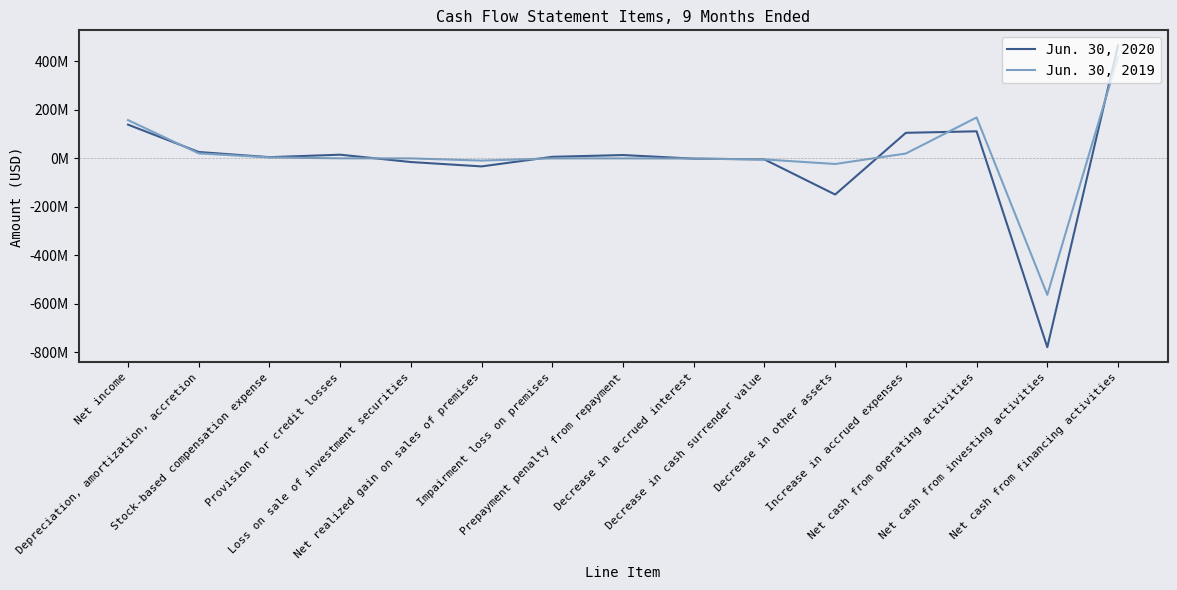

Which label corresponds to the largest value in the chart?

Net cash from financing activities